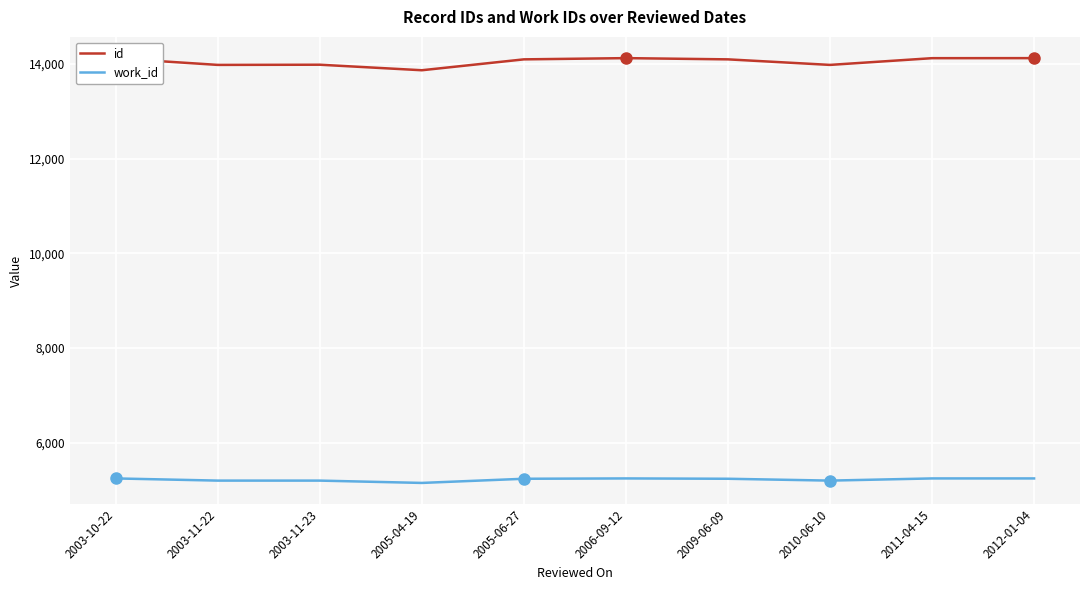

How many categories are shown in the chart?

10